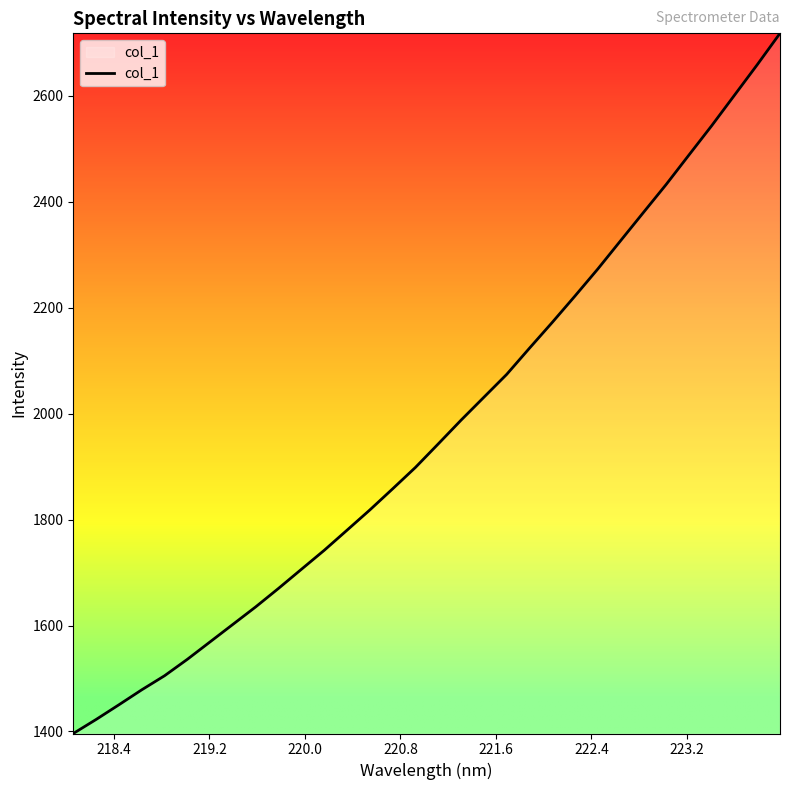

What is the difference between the maximum and minimum values?

1322.0